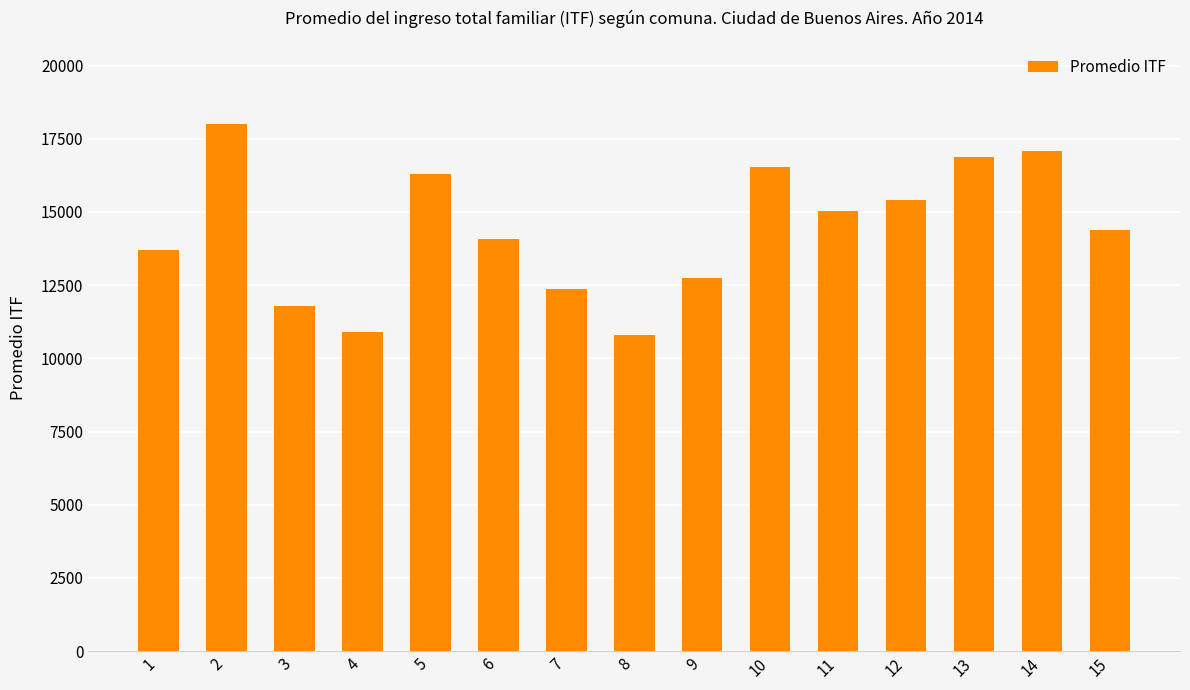

Approximately how many times larger is the value at 3 compared to 9?

0.9